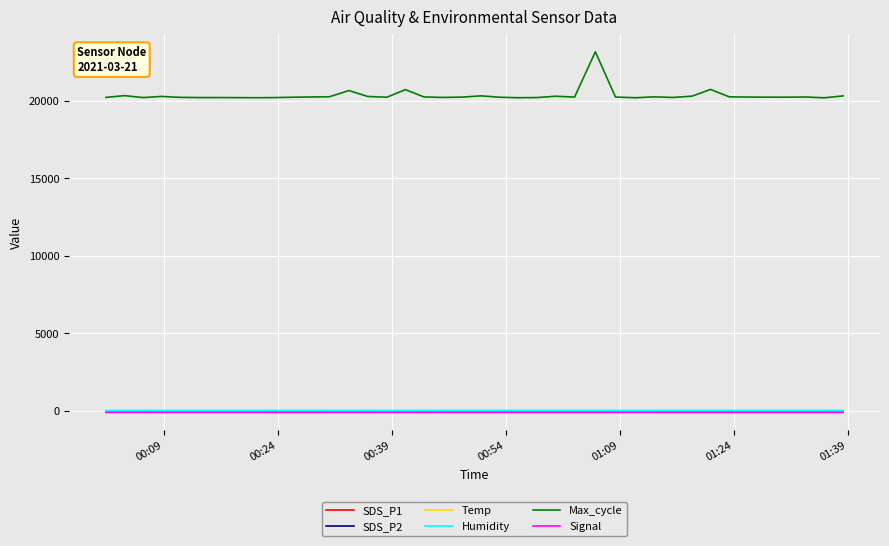

What is the difference between the second highest and minimum values in the Signal series?

2.0